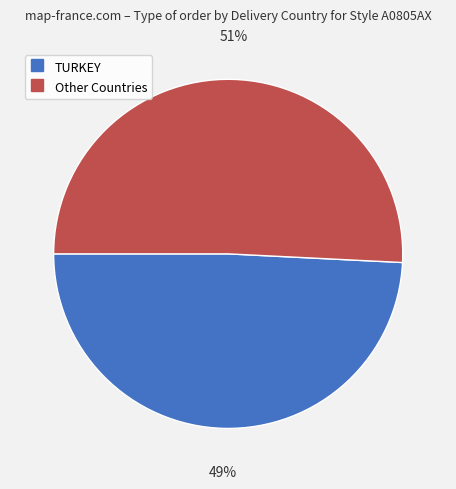

To the nearest percent, what is the difference between the largest and smallest slice percentages?

2%